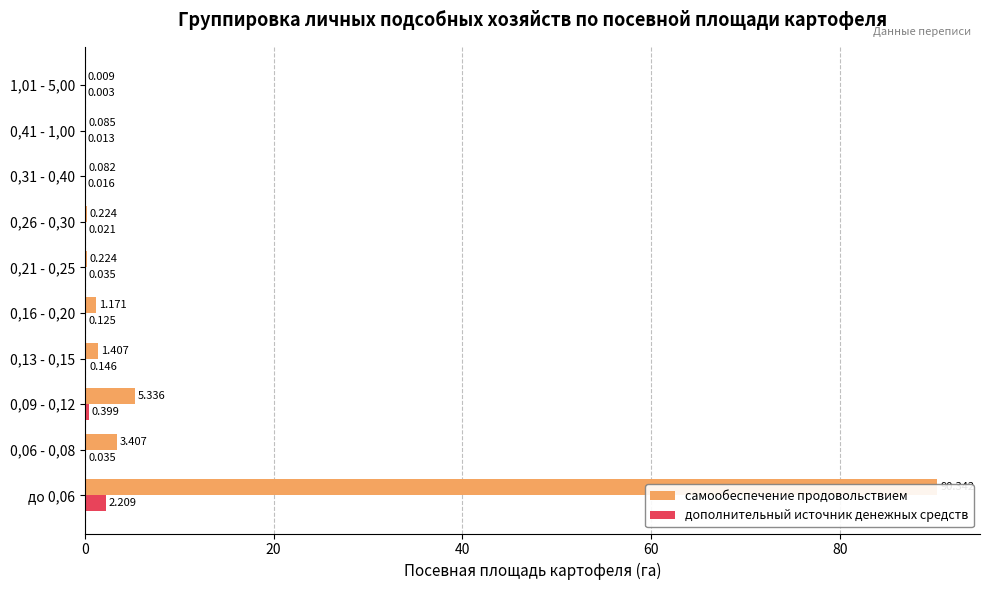

Rank the series by their maximum value, from lowest to highest.

дополнительный источник денежных средств, самообеспечение продовольствием